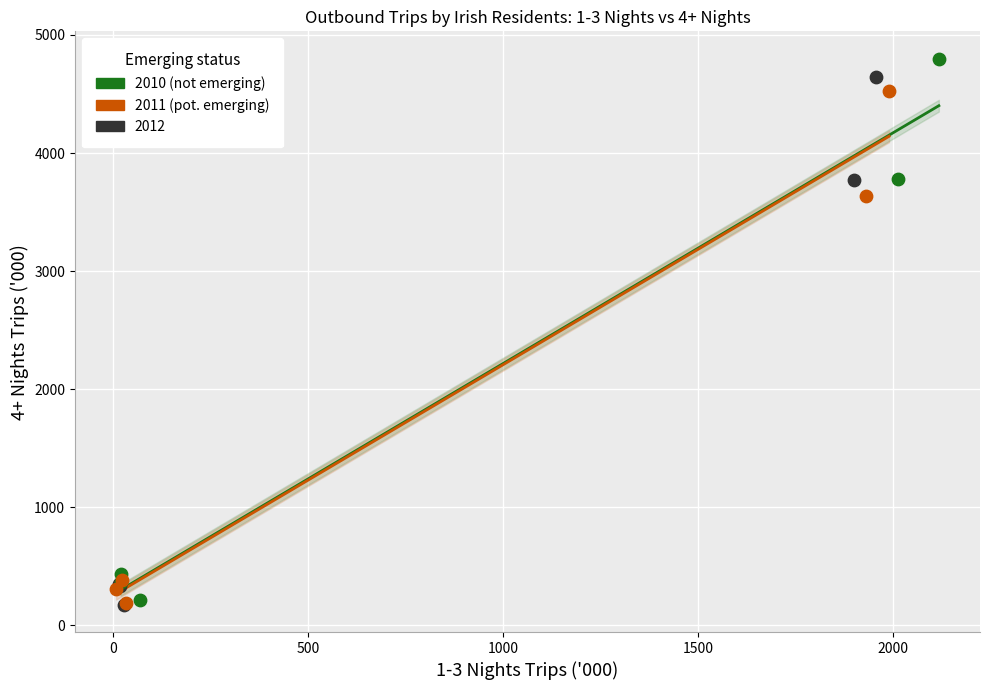

Which series has the largest Y range (max minus min)?

2010 (not emerging)